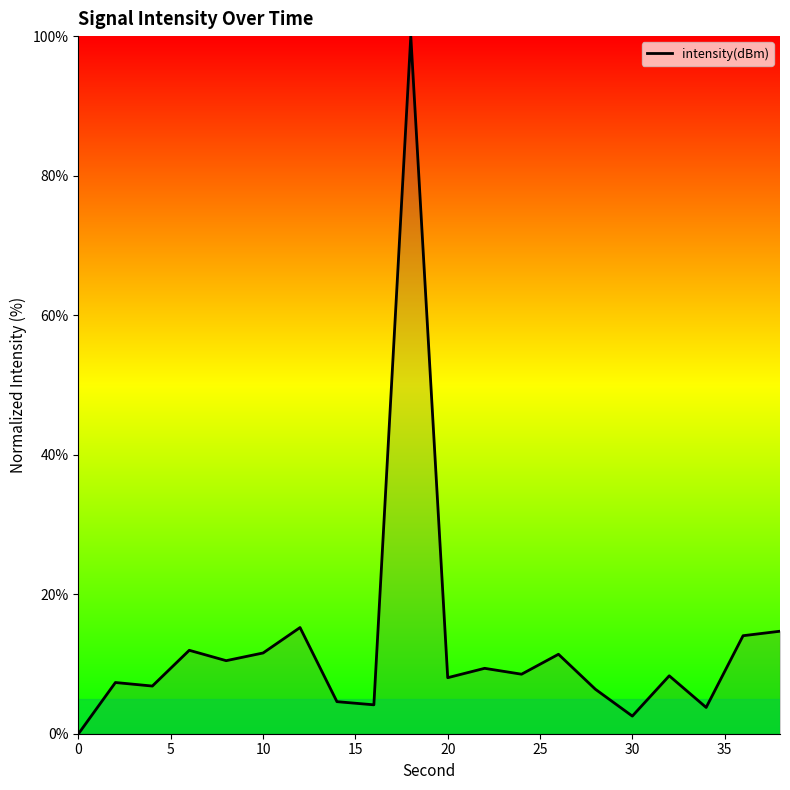

What is the greatest value displayed?

100.0